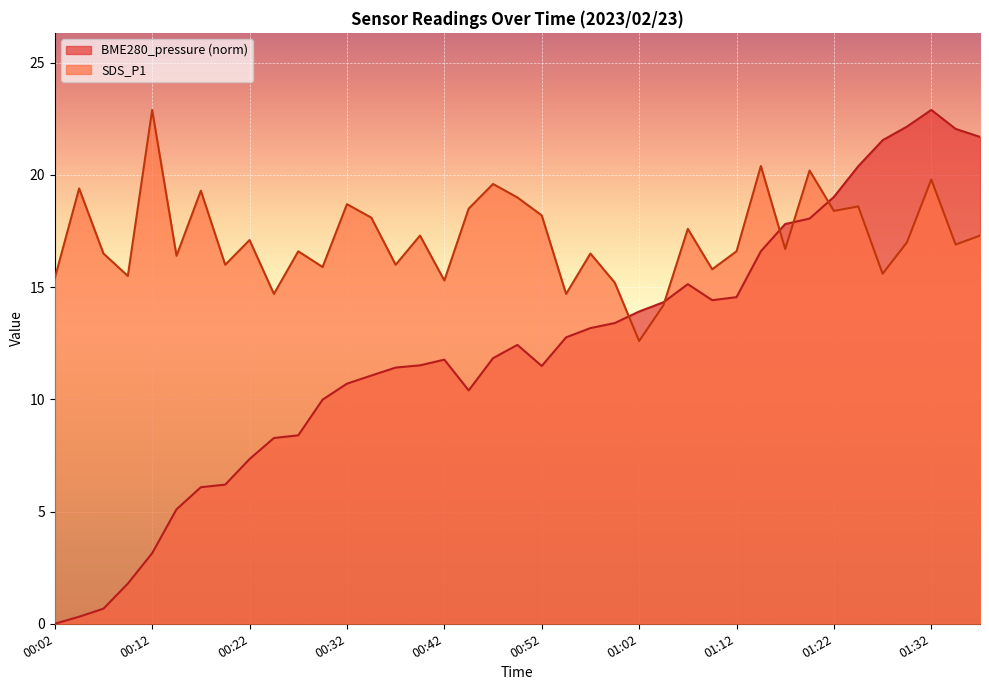

Which series changed the most between 00:07 and 01:29?

BME280_pressure